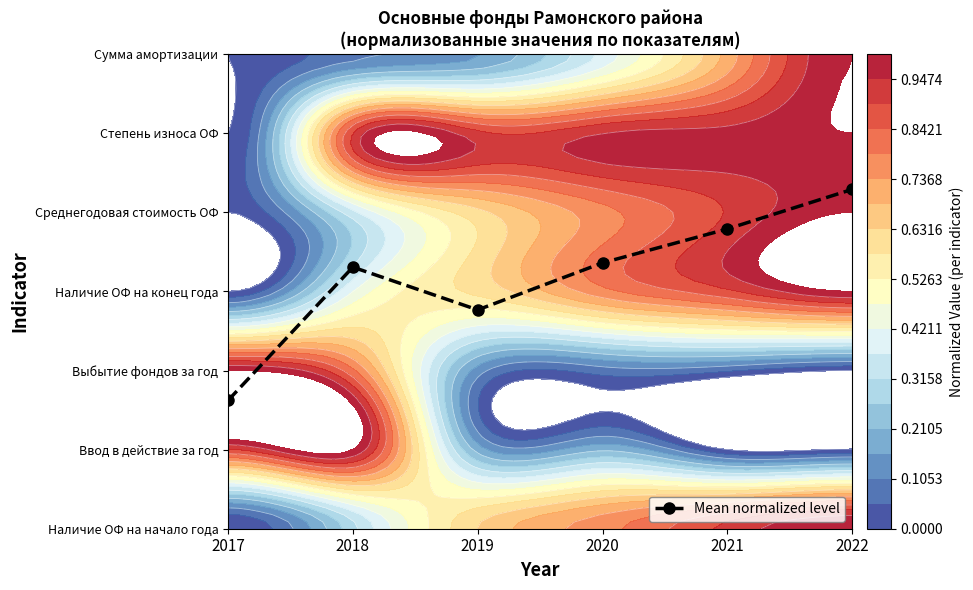

The value at 2017 is 1.6. True or false?

True